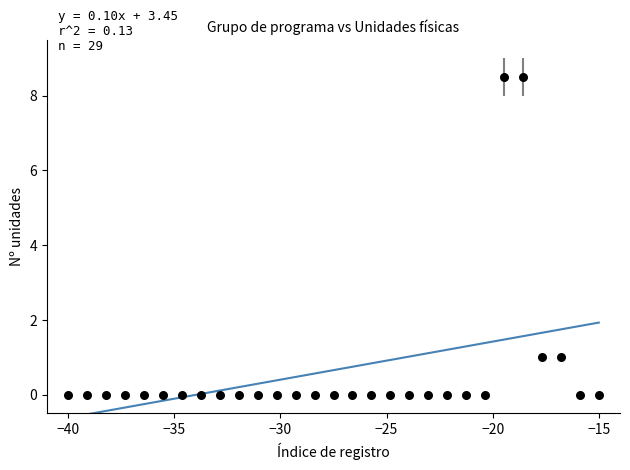

What is the range of X values (max minus min)?

25.0